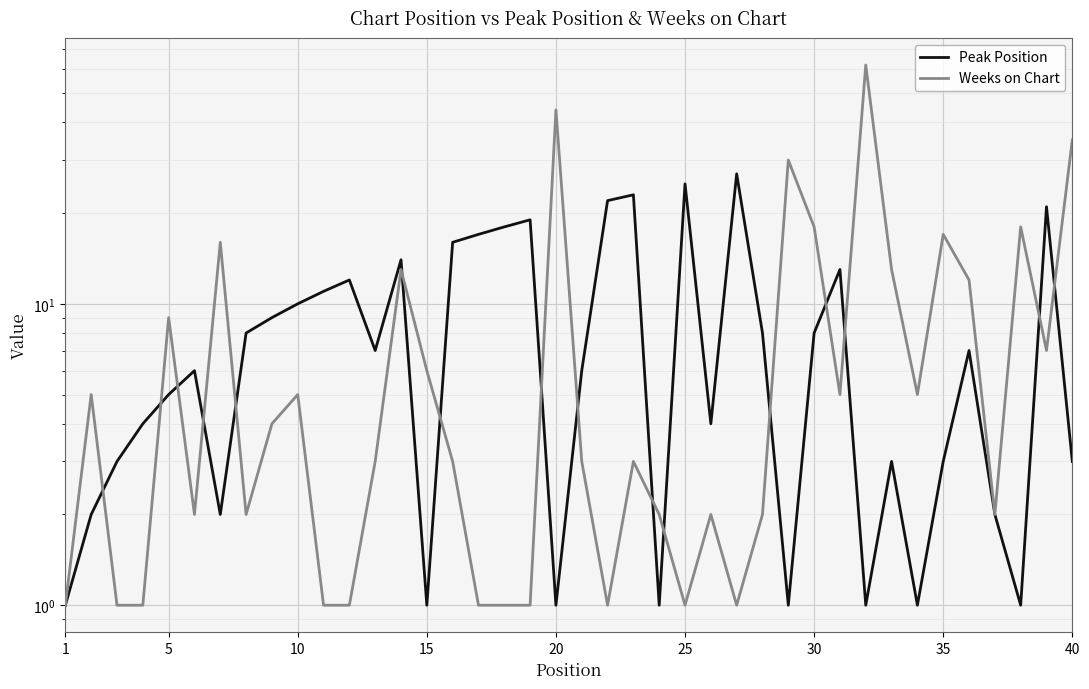

Reading left to right, list all the values displayed in this chart.

Peak Position: 1	2	3	4	5	6	2	8	9	10	11	12	7	14	1	16	17	18	19	1	6	22	23	1	25	4	27	8	1	8	13	1	3	1	3	7	2	1	21	3
Weeks on Chart: 1	5	1	1	9	2	16	2	4	5	1	1	3	13	6	3	1	1	1	44	3	1	3	2	1	2	1	2	30	18	5	62	13	5	17	12	2	18	7	35